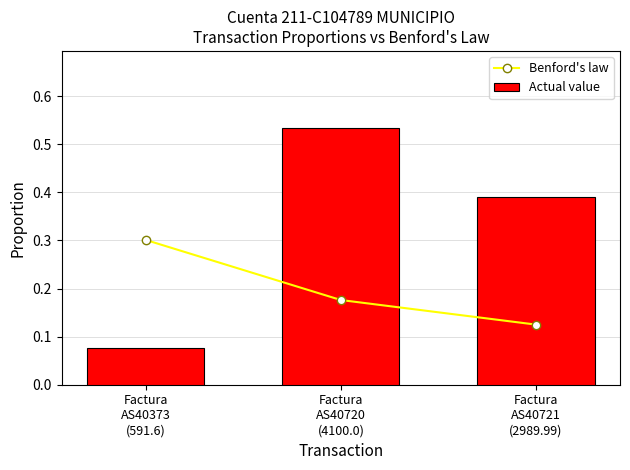

What is the label of the 1st bar from the right?

Factura
AS40721
(2989.99)